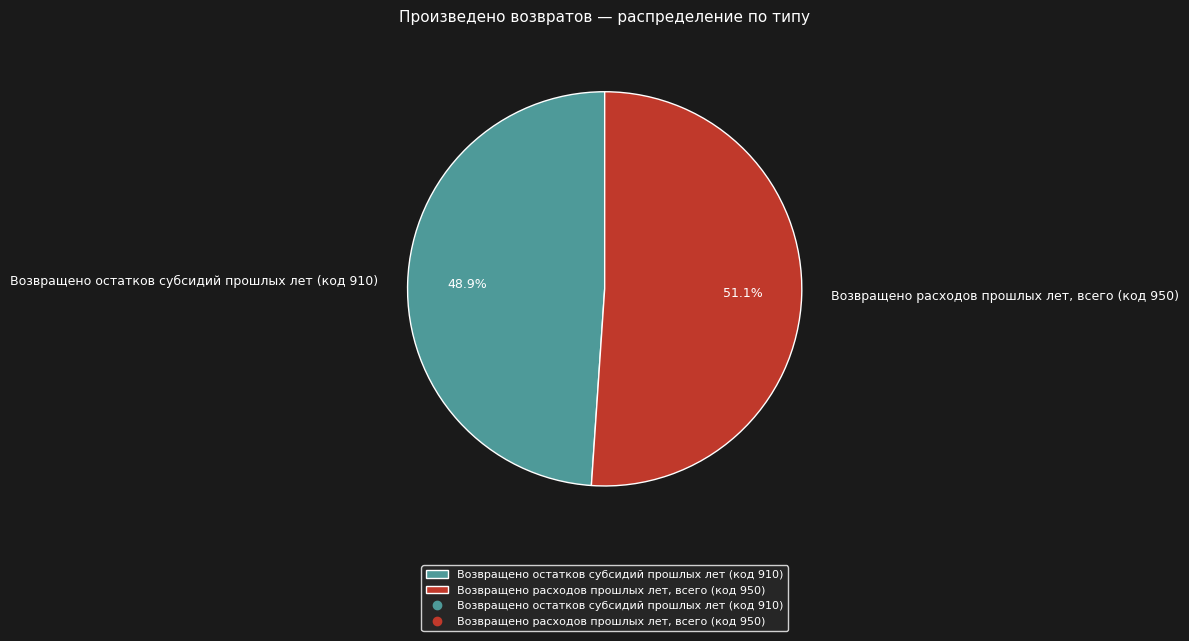

Is Возвращено расходов прошлых лет, всего (код 950) the majority of the pie?

Yes